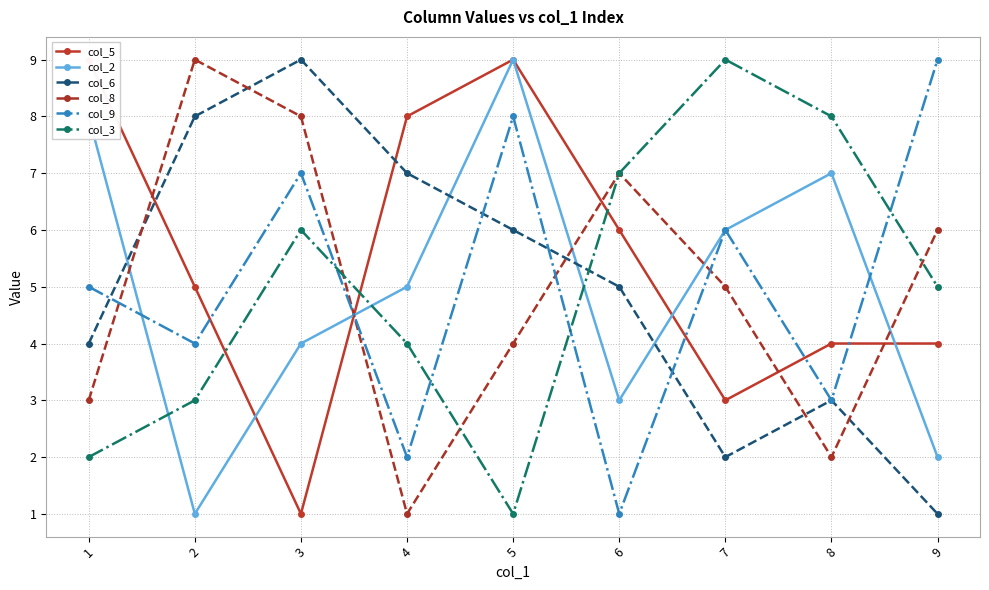

How many data points does each series have?

9